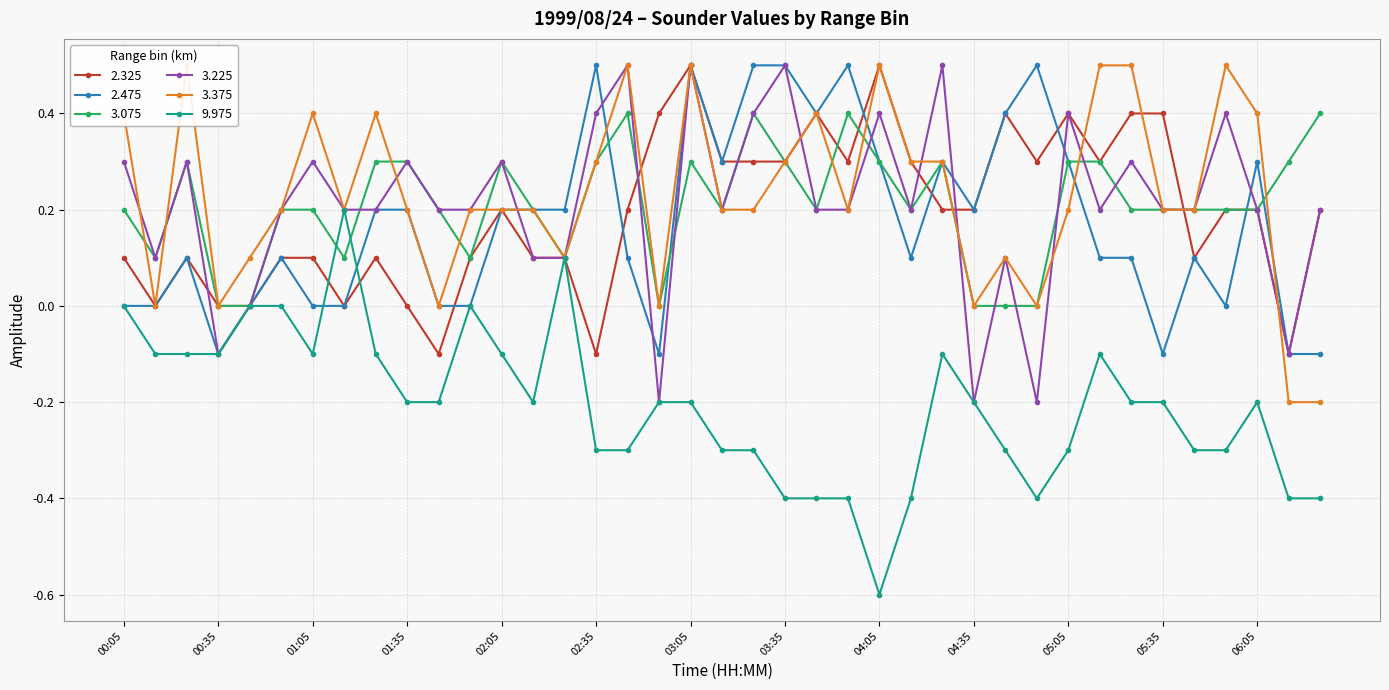

Rank the categories by 2.475 value from lowest to highest.

00:35, 02:55, 05:35, 06:15, 06:25, 00:05, 00:15, 00:45, 01:05, 01:15, 01:45, 01:55, 05:55, 00:25, 00:55, 02:45, 04:15, 05:15, 05:25, 05:45, 01:25, 01:35, 02:05, 02:15, 02:25, 04:35, 03:15, 04:05, 04:25, 05:05, 06:05, 03:45, 04:45, 02:35, 03:05, 03:25, 03:35, 03:55, 04:55